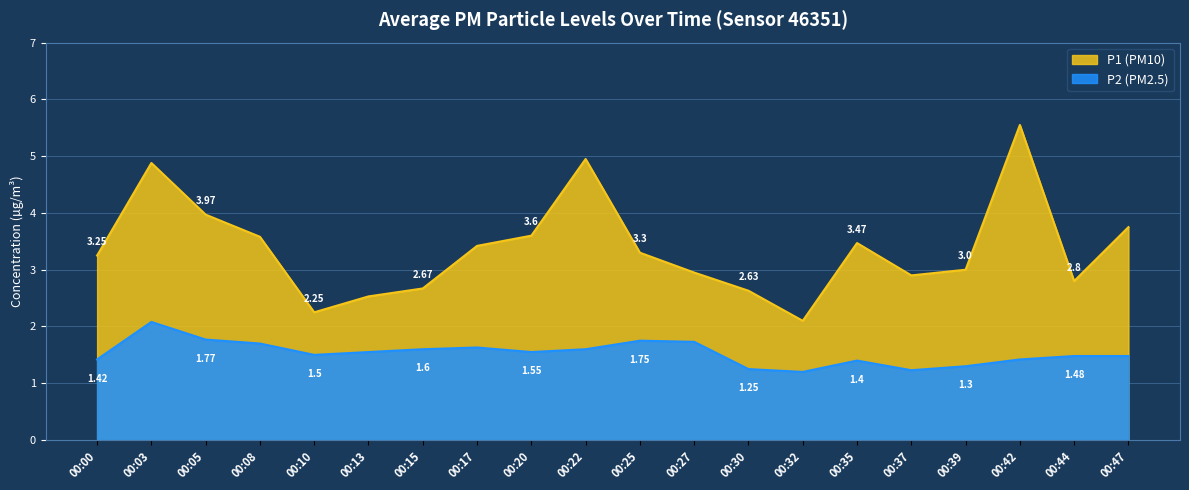

True or false: P1 and P2 intersect in this chart.

False